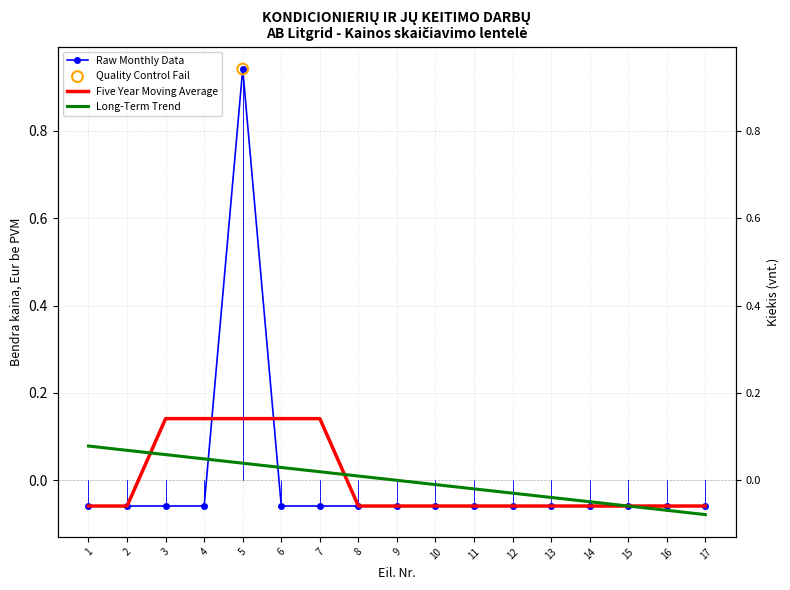

Is the value of Raw Monthly Data at 17 greater than the value of Five Year Moving Average at 6?

No